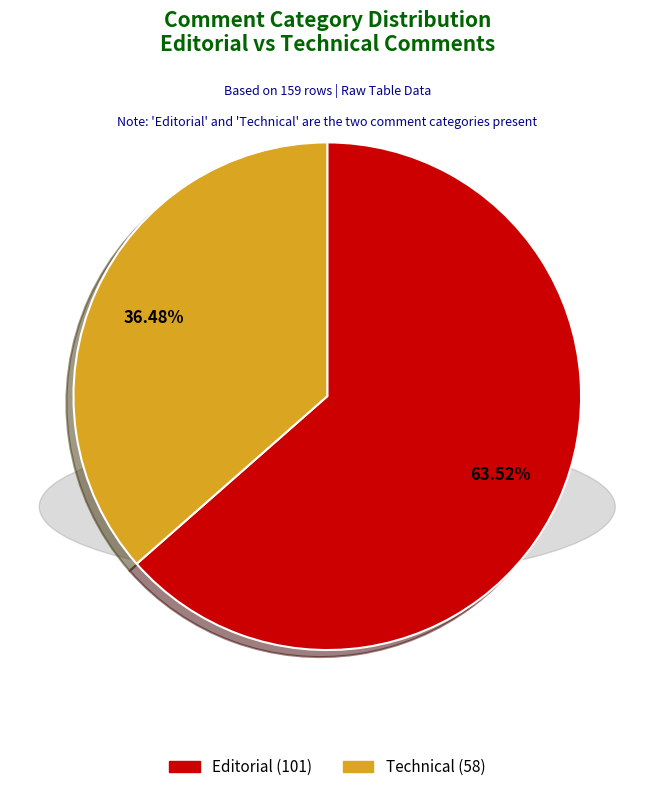

Which category has the biggest portion of the pie?

Editorial